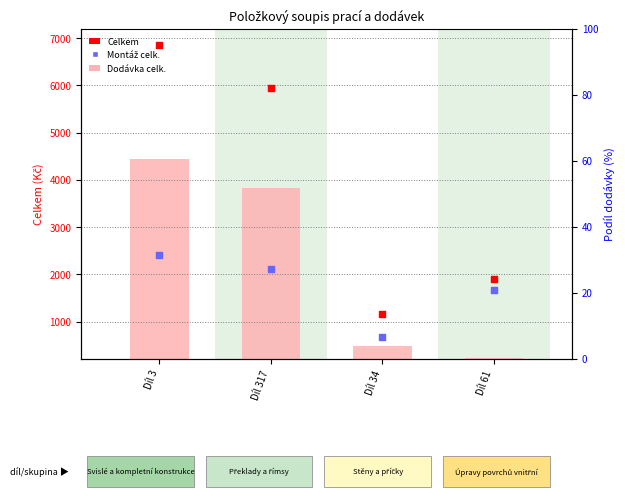

Which series contains the highest Y value?

Celkem